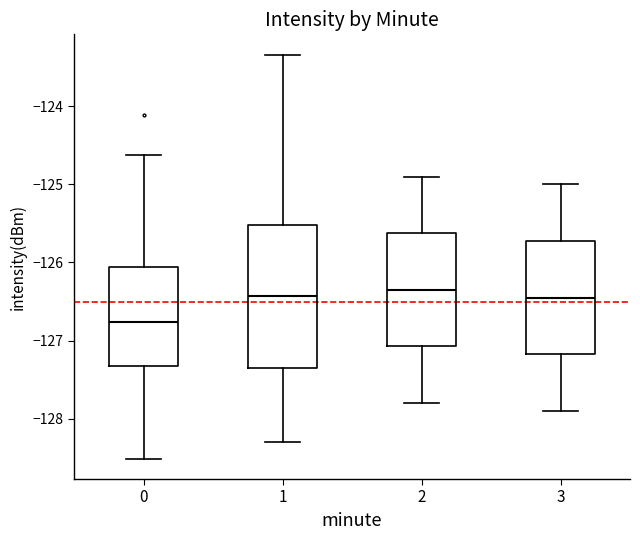

Where does the median line of the box at x = 2 sit on the y-axis? The values are not printed on the chart, so give them approximately, as read against the axis.

-126.3